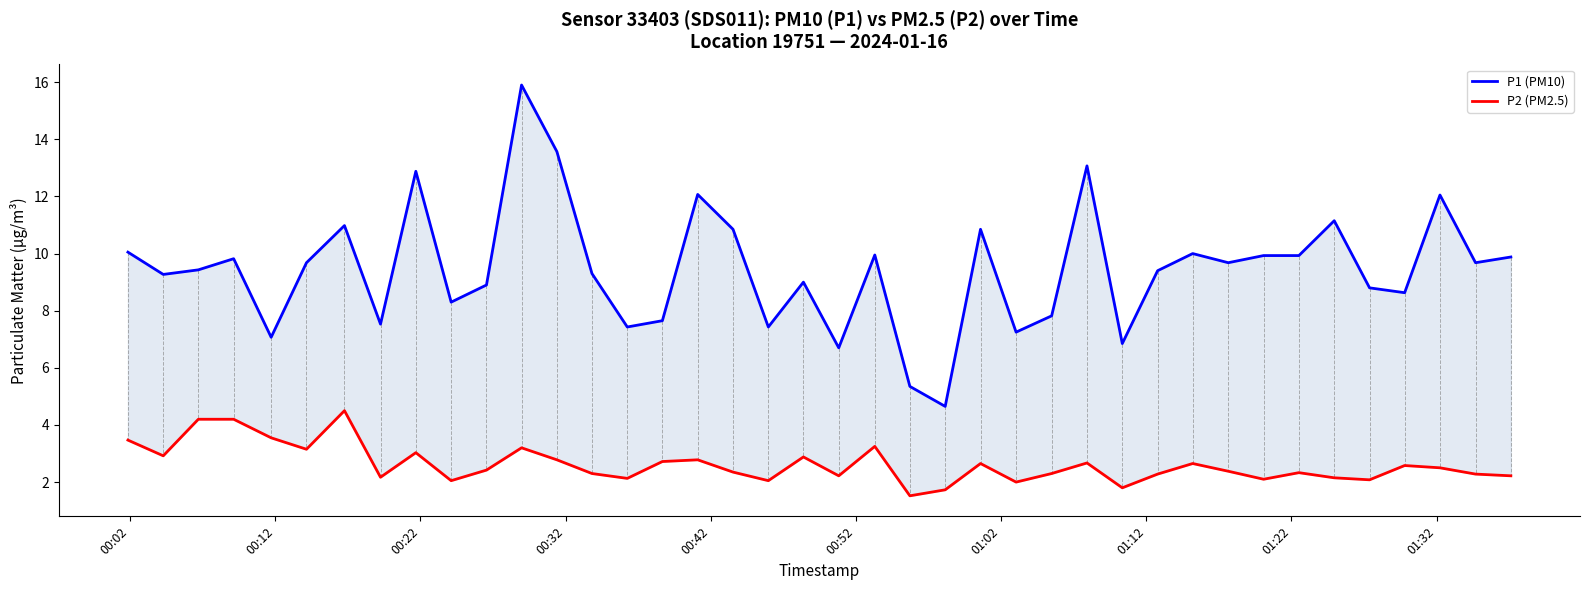

How many distinct data groups are displayed?

2